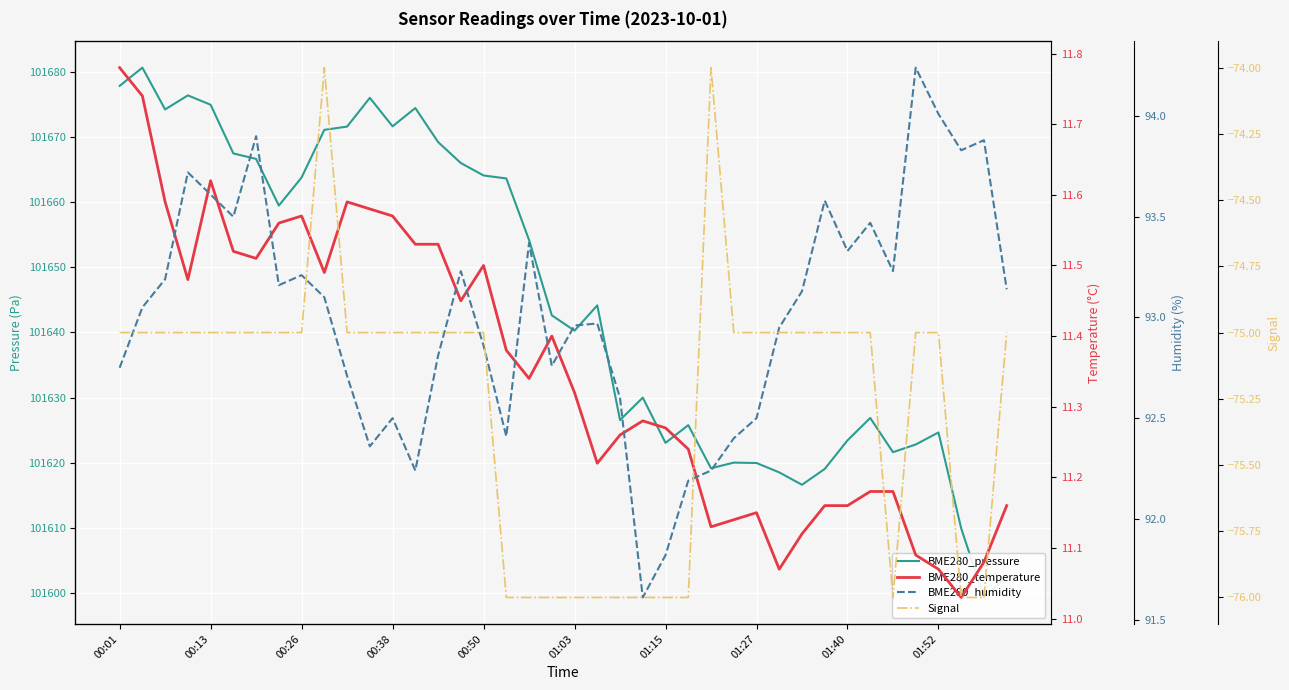

Is the value of BME280_pressure at 00:13 greater than the value of BME280_humidity at 01:15?

Yes